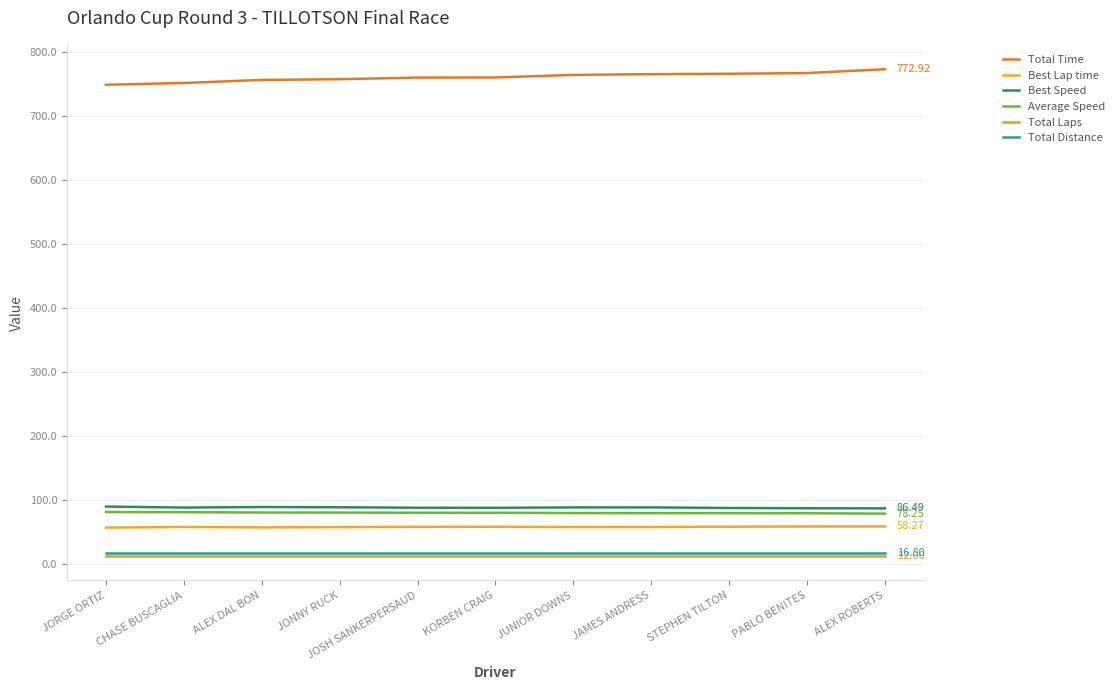

True or false: Total Laps and Best Lap time cross at least once.

False